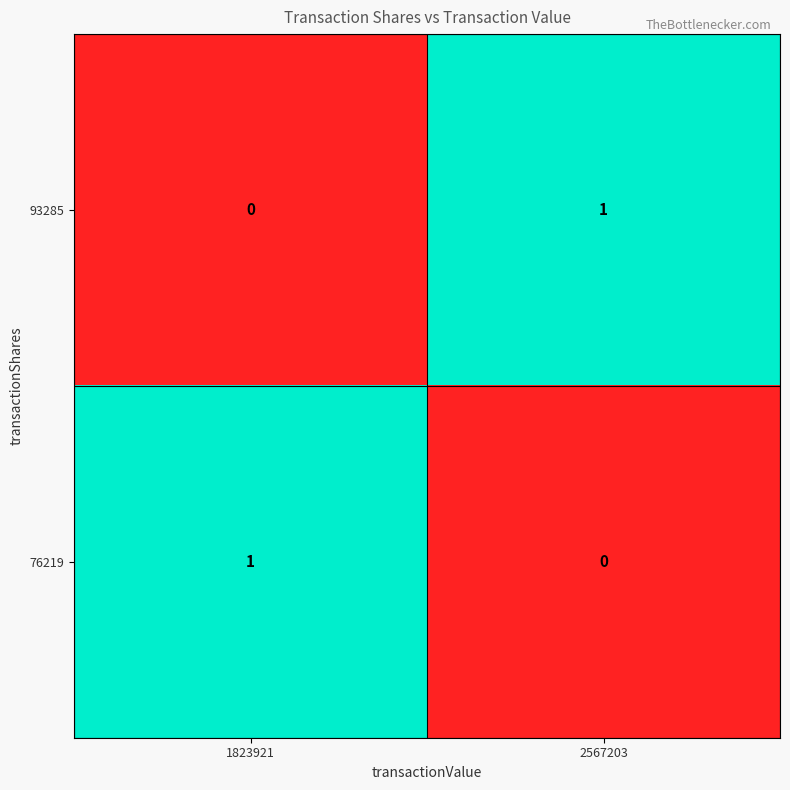

The value of 93285 at 2567203 is 1. True or false?

True